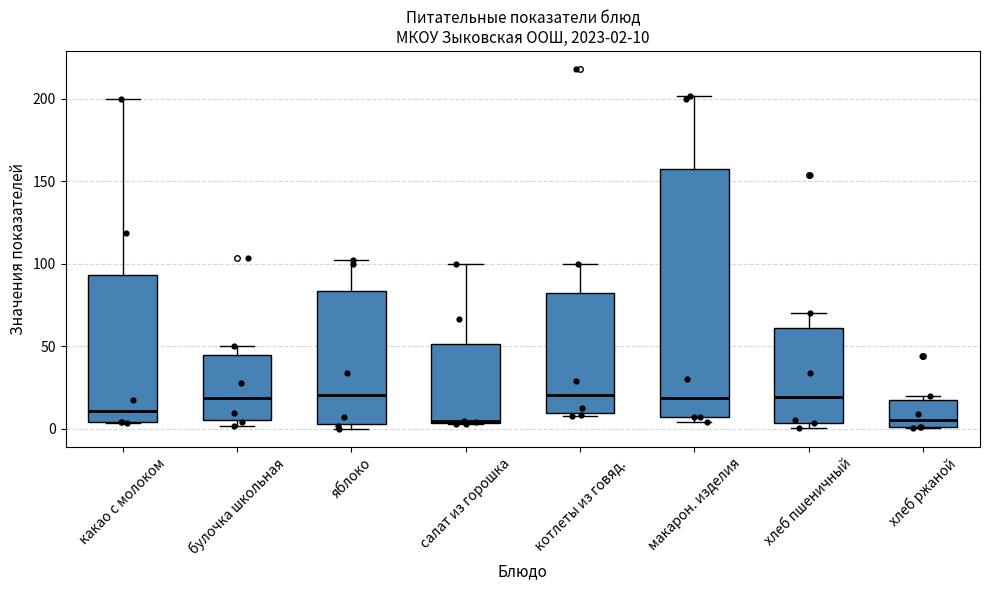

Comparing the boxes themselves (not the whiskers), which one is the tallest?

макарон. изделия